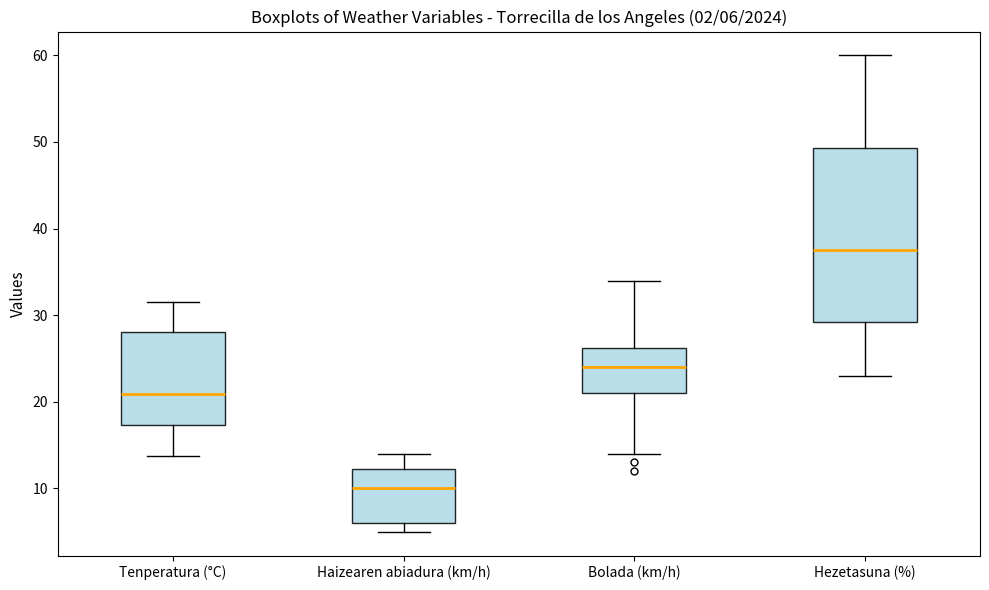

Which box is the tallest, from its lower edge to its upper edge?

Hezetasuna (%)